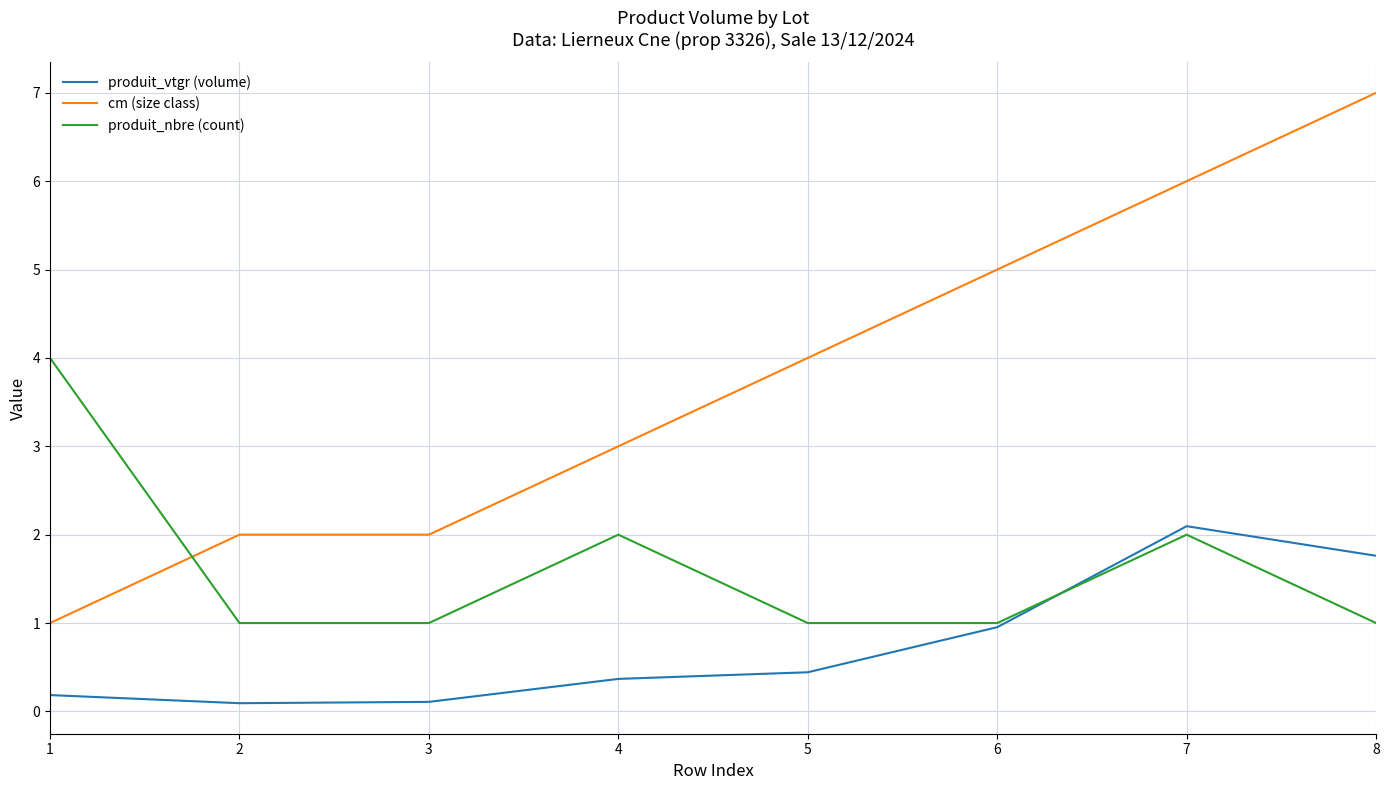

Is the value of produit_nbre (count) at 8 greater than the value of cm (size class) at 2?

No